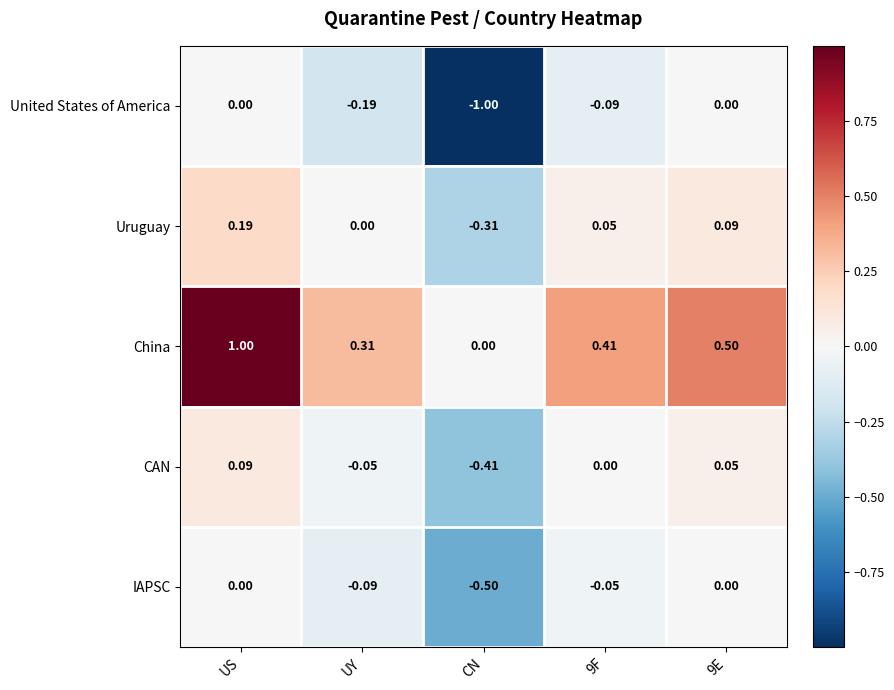

What is the spread (max minus min) of values at 9E?

0.5